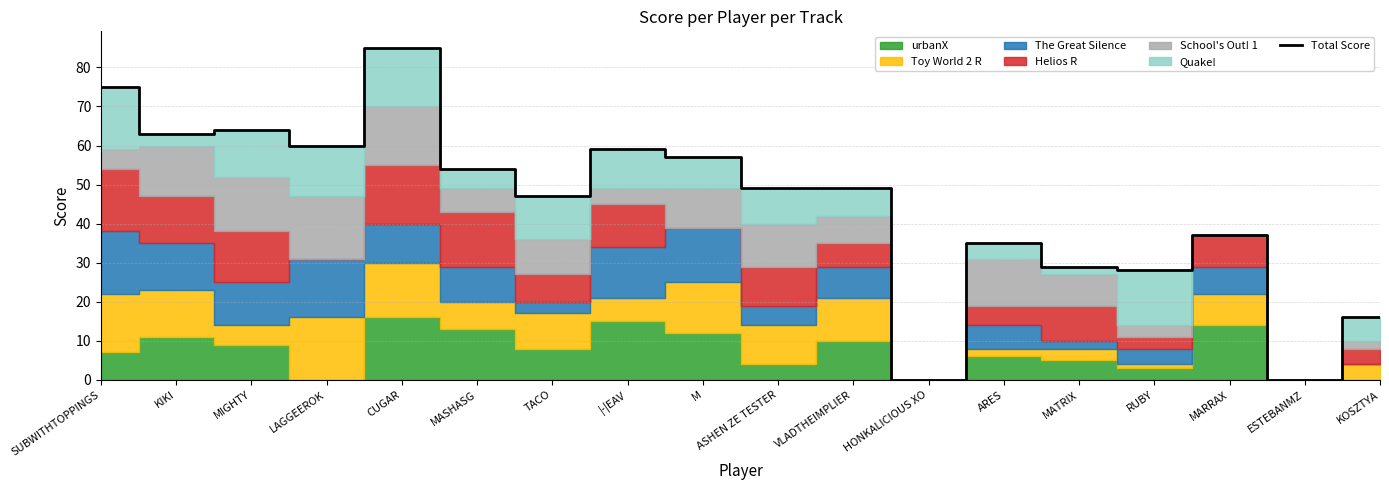

Where does the data first go above 49?

SUBWITHTOPPINGS